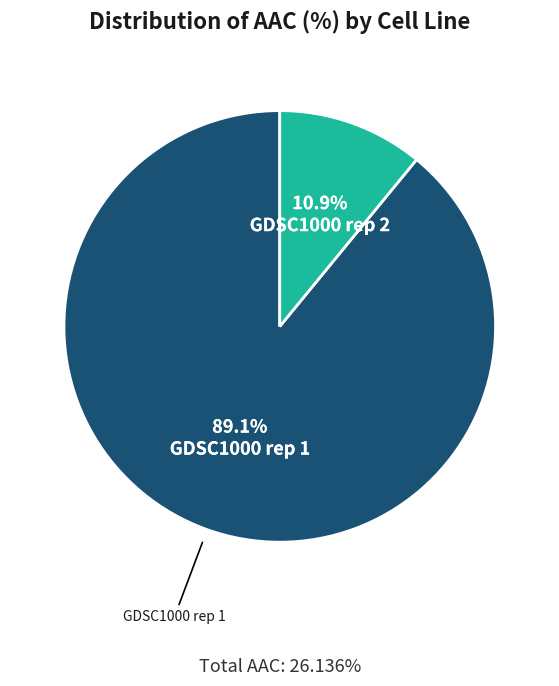

Does any single category account for the majority?

Yes